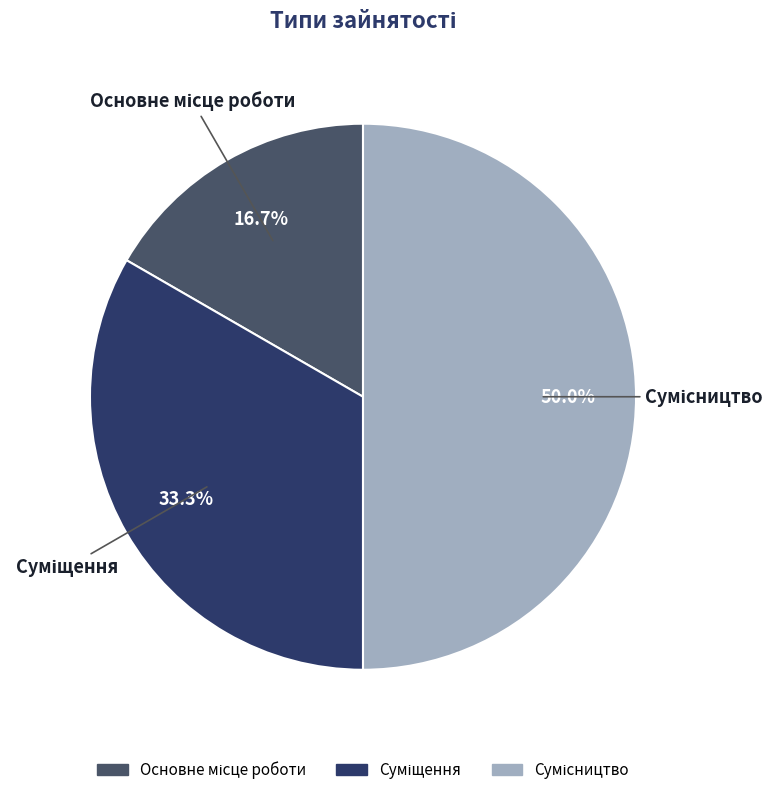

How many segments does this pie chart have?

3